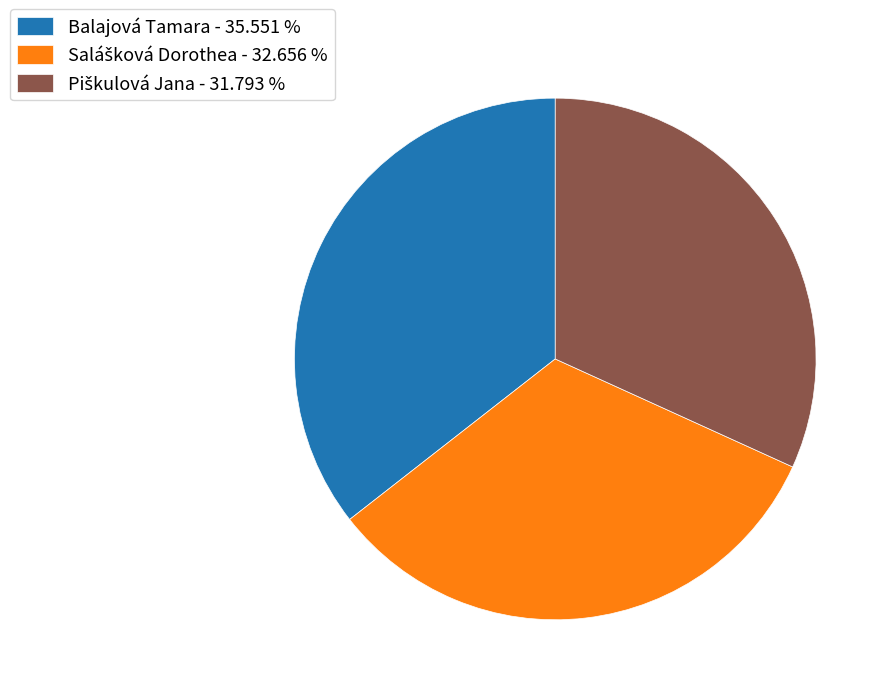

Does any single category account for the majority?

No